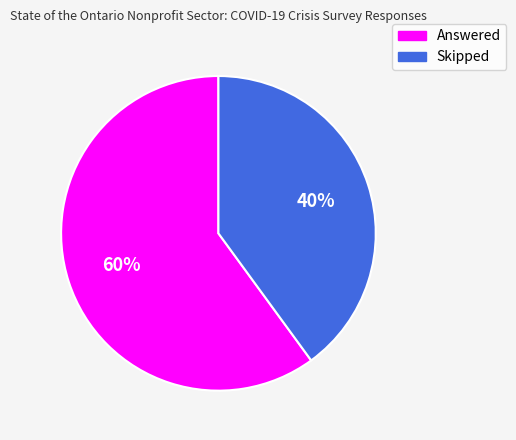

Is it true that Skipped is 30% of the pie?

False